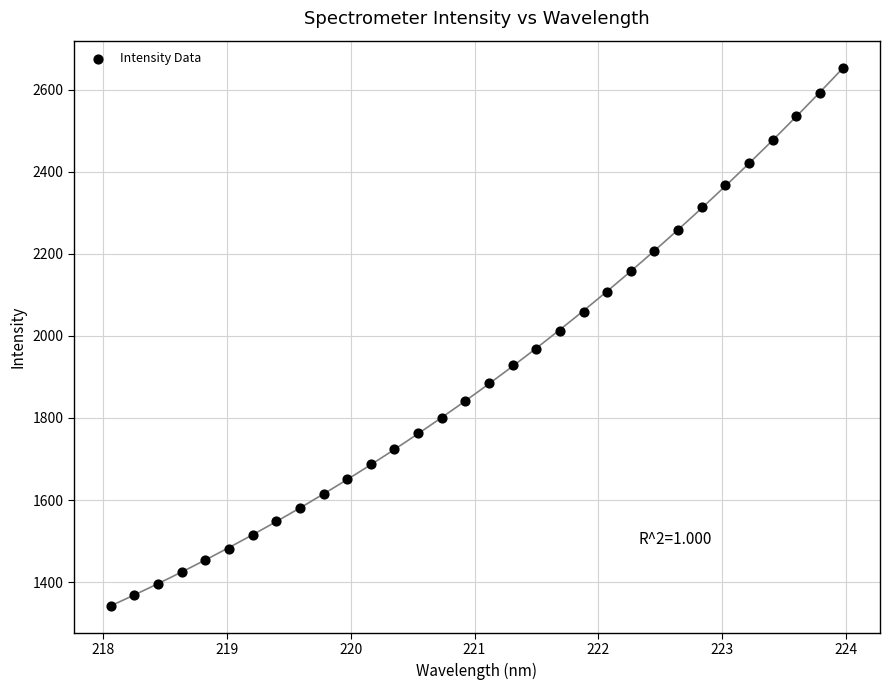

What is the range of X values (max minus min)?

5.9